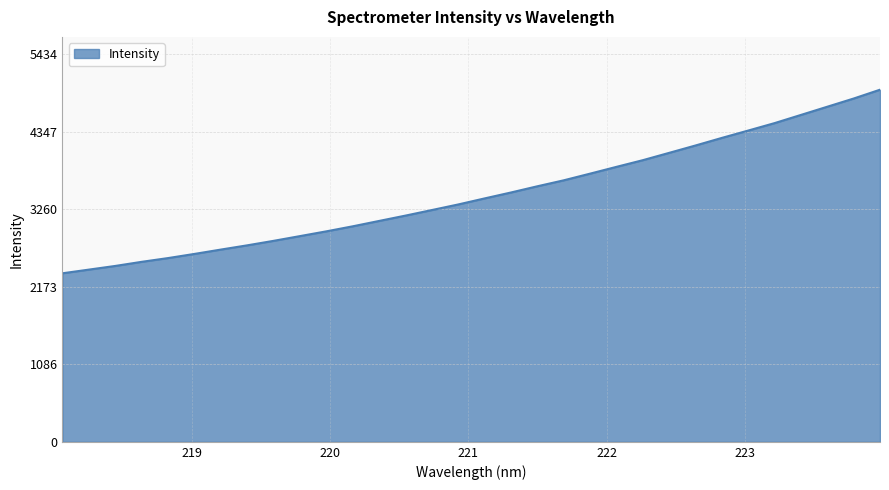

Does the chart display data point markers on the line(s)?

No